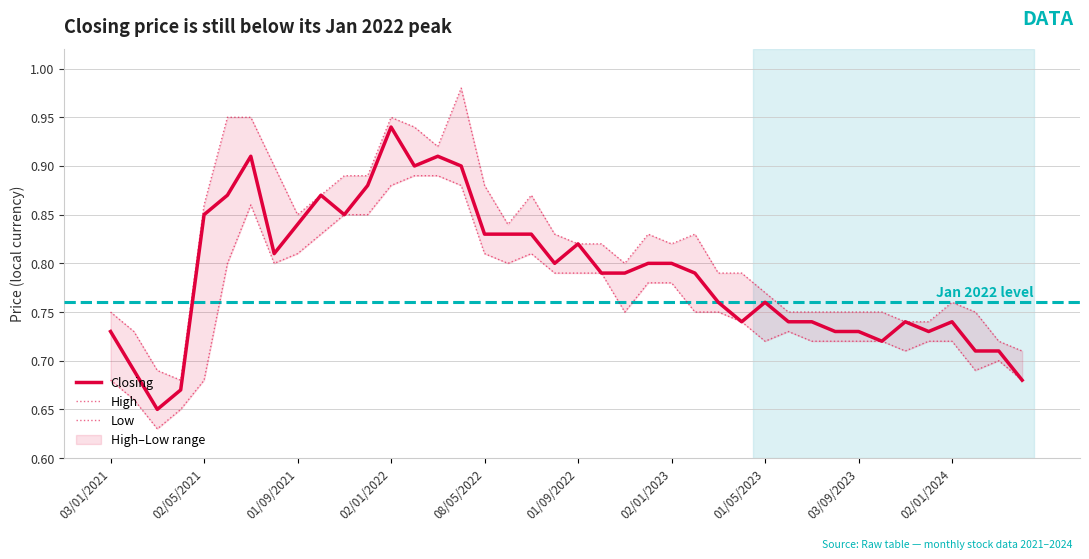

True or false: High has a value of 1.2 at 17.

False